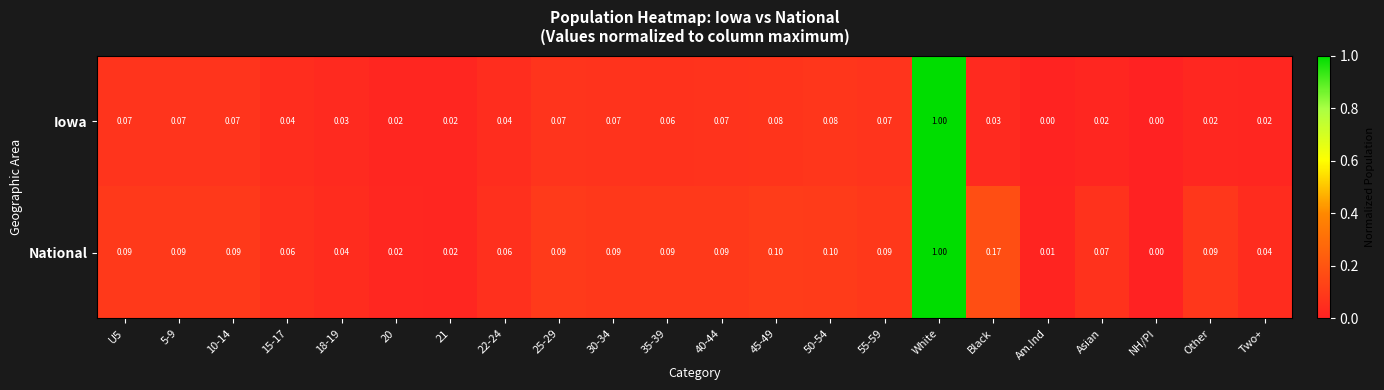

At 5-9, list the series in order from largest to smallest.

National, Iowa